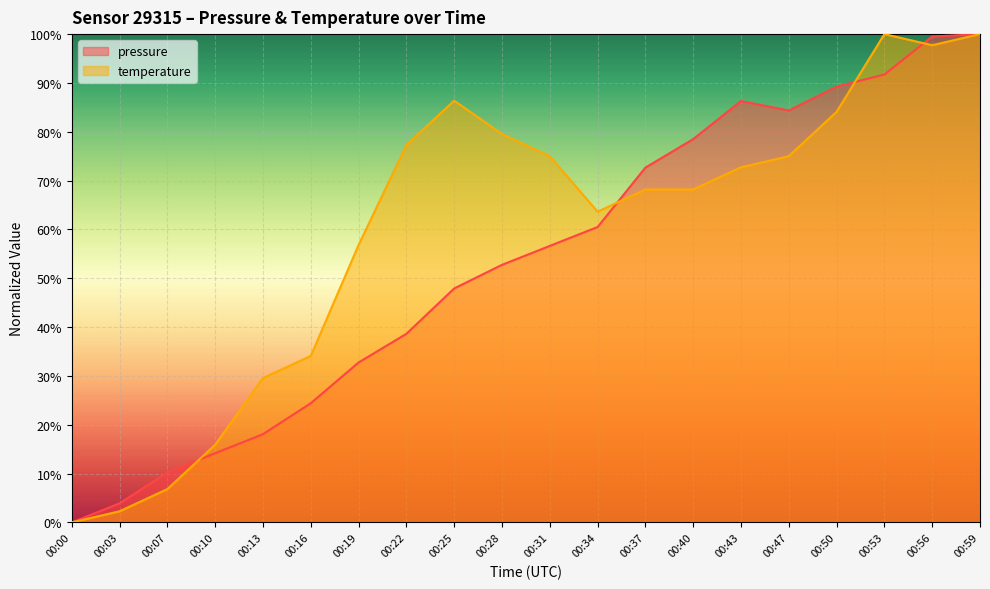

What is the value of the pressure point at the 7th from the left?

32.7